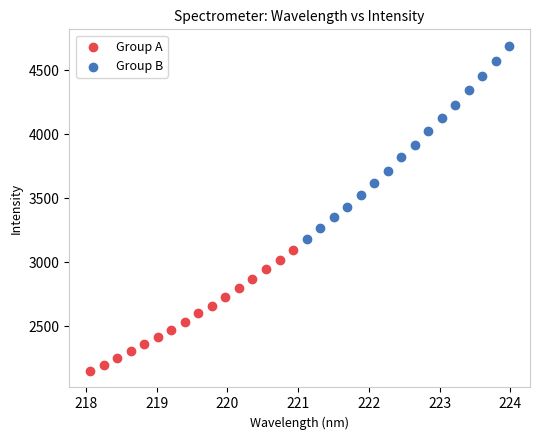

What are all the series names shown in the legend?

Group A, Group B